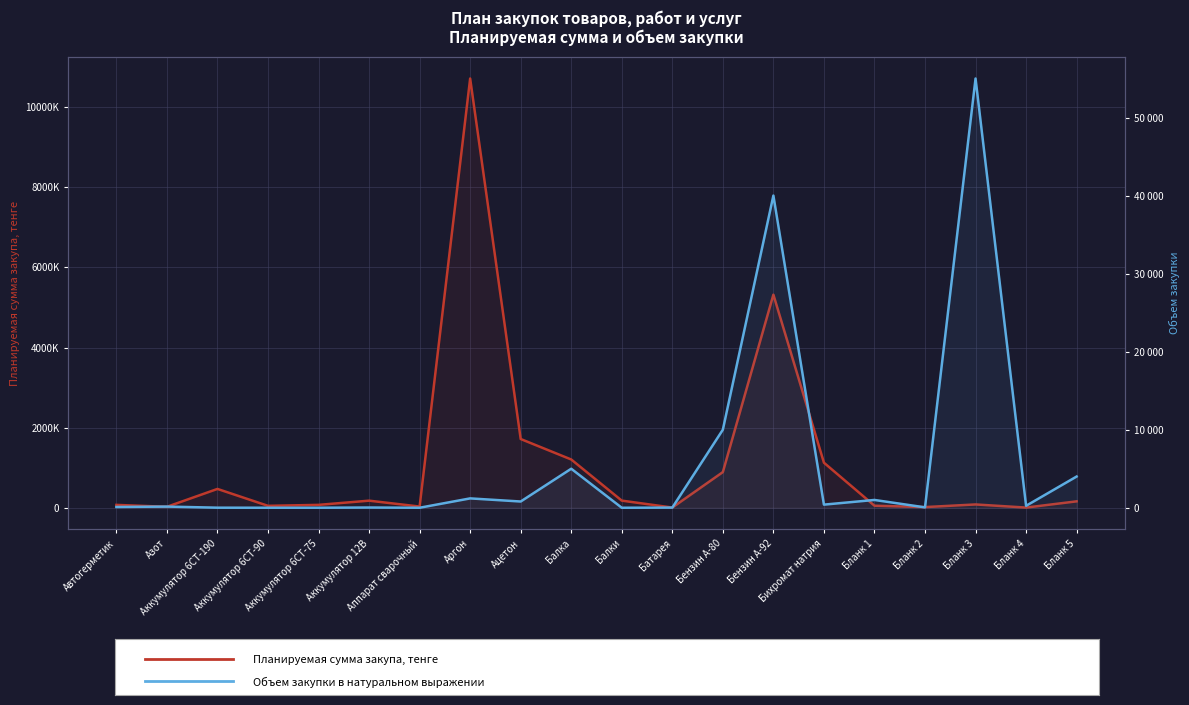

At which label does Объем закупки в натуральном выражении reach its minimum?

Балки